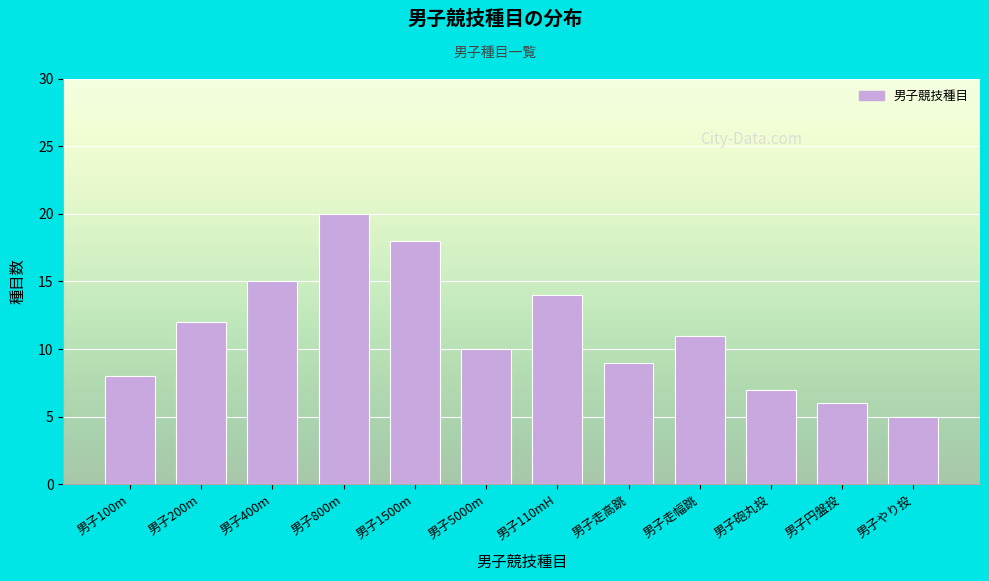

Reading left to right, list all the values displayed in this chart.

8	12	15	20	18	10	14	9	11	7	6	5